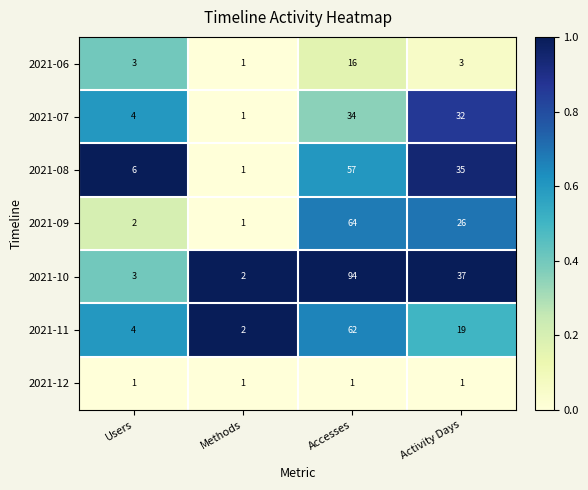

Which series has the widest spread of values?

2021-10